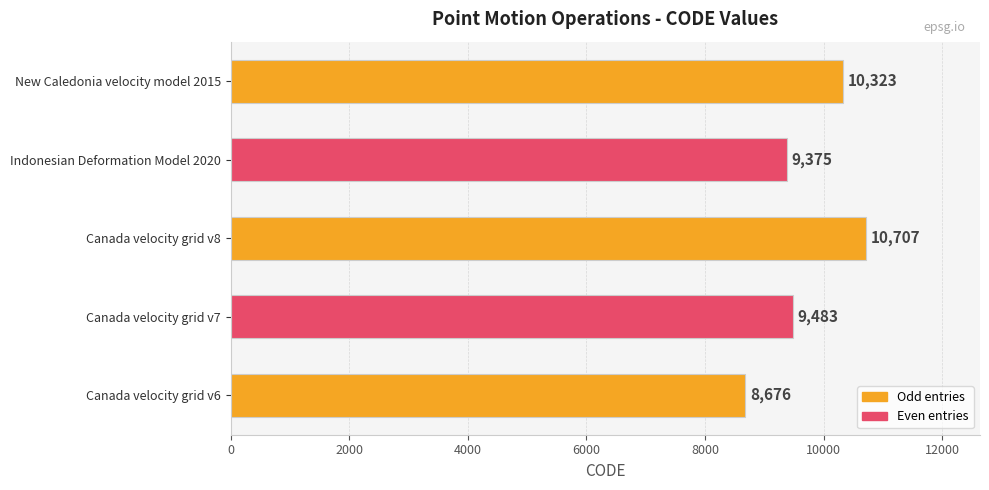

What is the difference between the second highest and minimum values?

1647